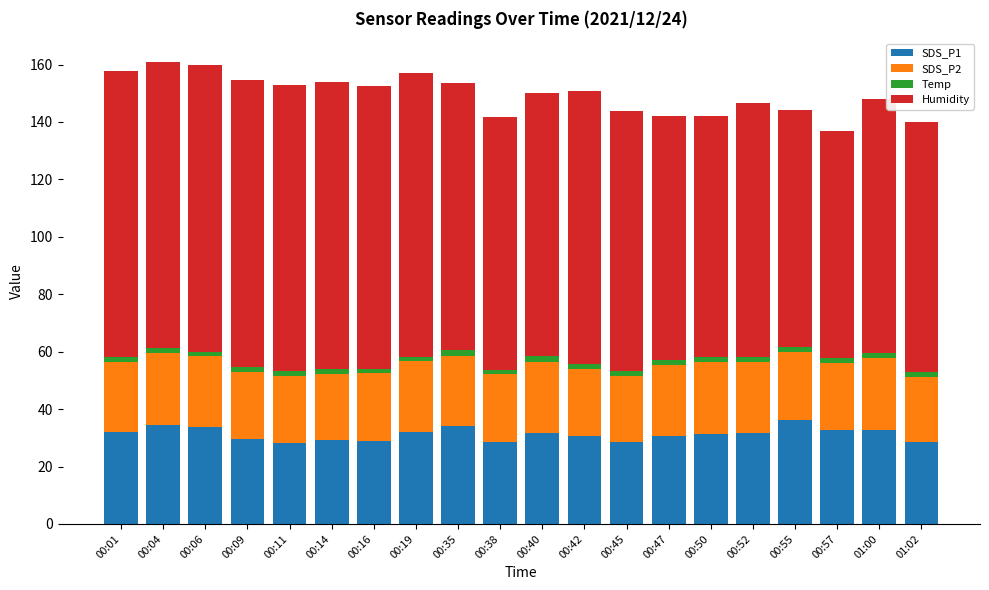

What is the maximum value for SDS_P1?

36.0